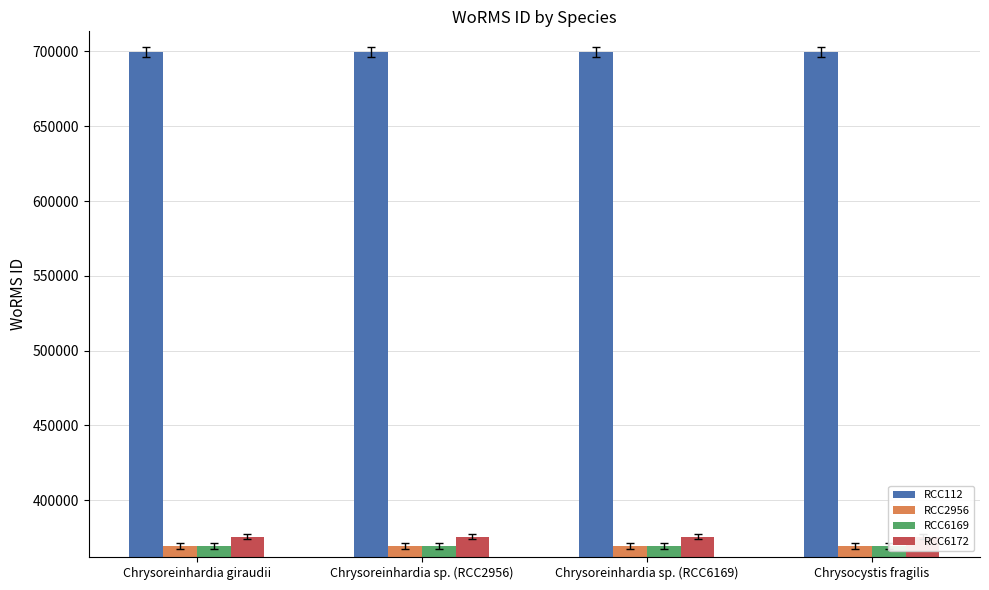

What value does the RCC6172 series have at Chrysoreinhardia sp. (RCC6169)?

375757